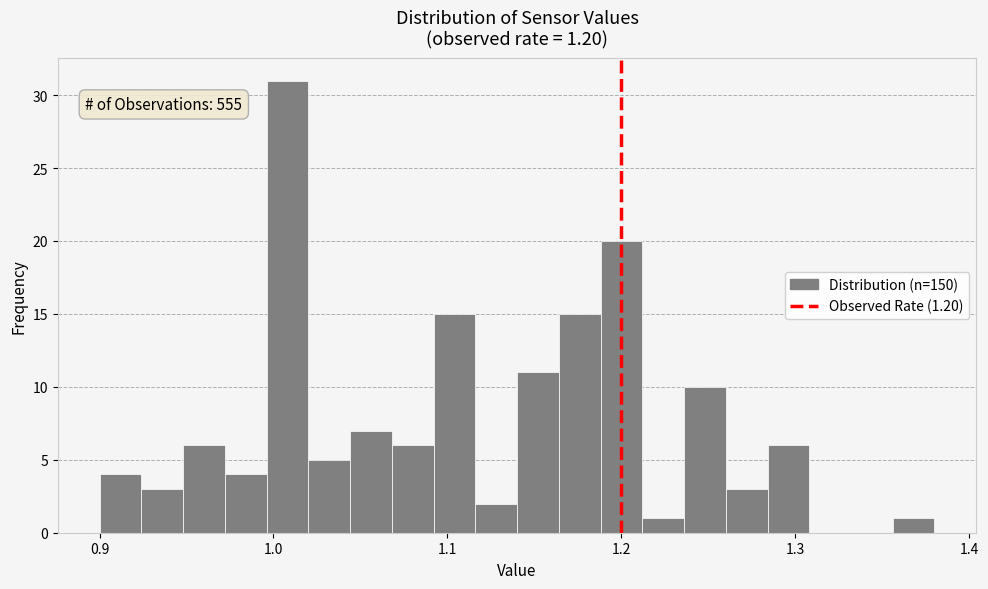

Around what value on the x-axis is the tallest bar? Give the approximate position of its centre, as read against the axis.

1.01